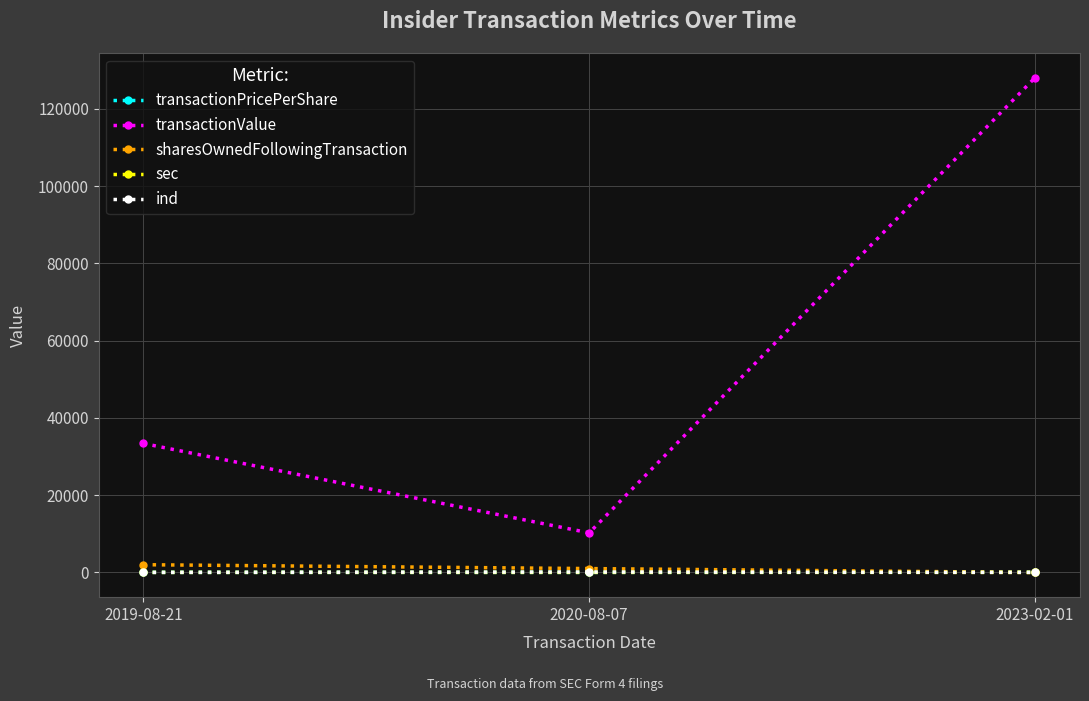

Which series has the widest spread of values?

transactionValue